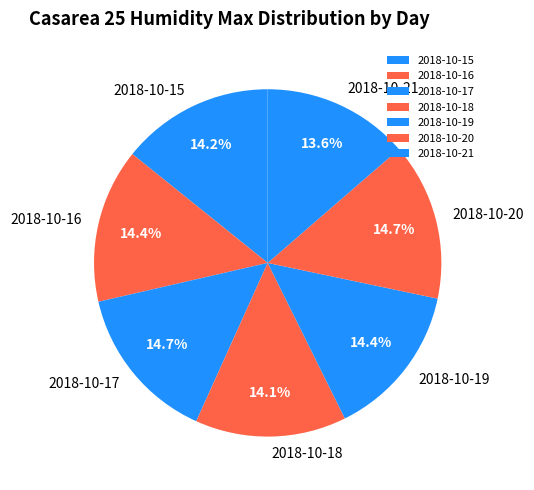

To the nearest percent, what is the combined percentage of 2018-10-21 and 2018-10-20?

28%